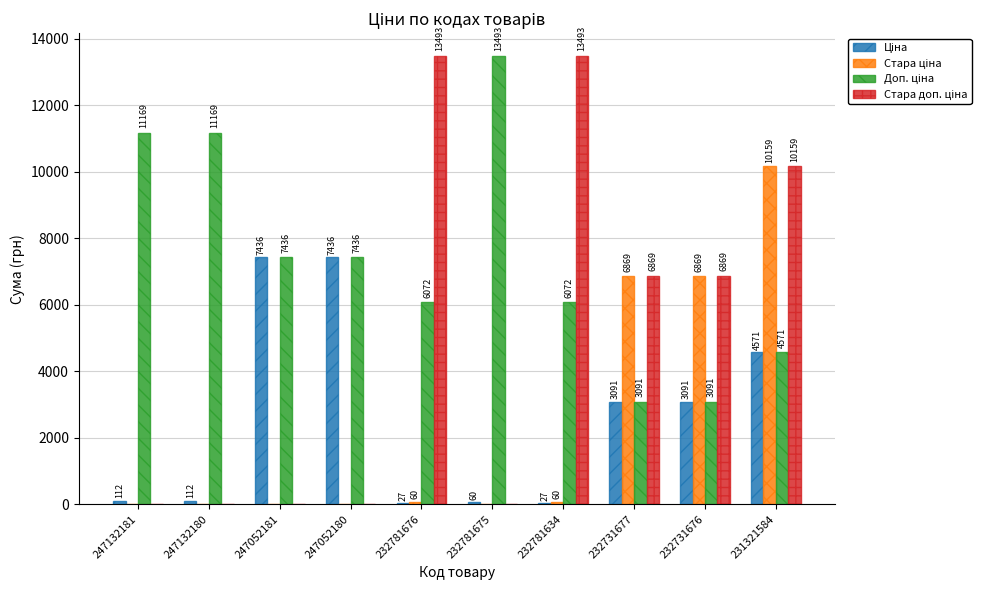

At which category is the sum across all series the highest?

231321584